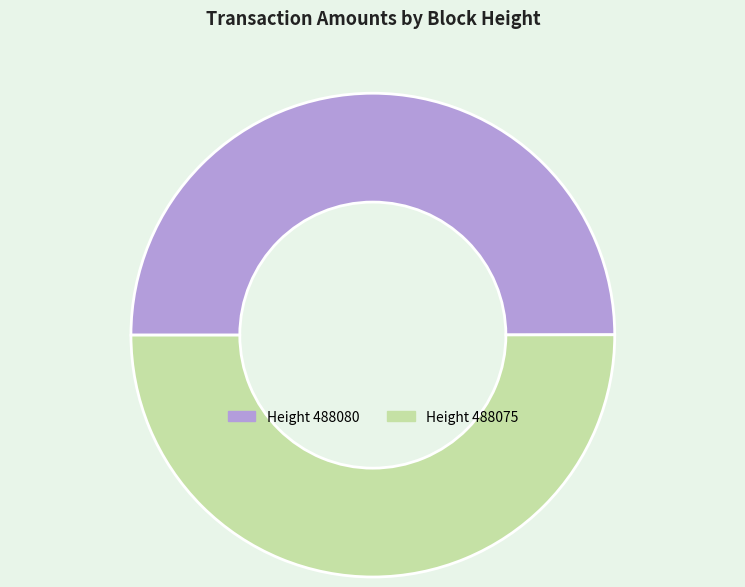

What is the largest slice in the pie chart?

488075